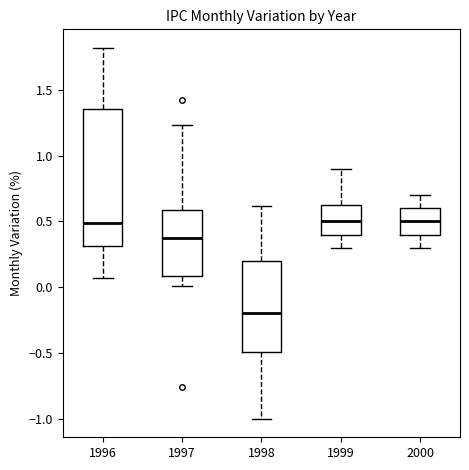

Reading left to right, transcribe this box plot: for each box, give where its median line is, the range the box spans, and where its two whiskers end, as read against the y-axis. The values are not printed on the chart, so give them approximately, as read against the axis.

1996: median 0.50, box 0.30 to 1.35, whiskers 0.05 to 1.80
1997: median 0.35, box 0.10 to 0.60, whiskers 0.00 to 1.25
1998: median -0.20, box -0.50 to 0.20, whiskers -1.00 to 0.60
1999: median 0.50, box 0.40 to 0.65, whiskers 0.30 to 0.90
2000: median 0.50, box 0.40 to 0.60, whiskers 0.30 to 0.70